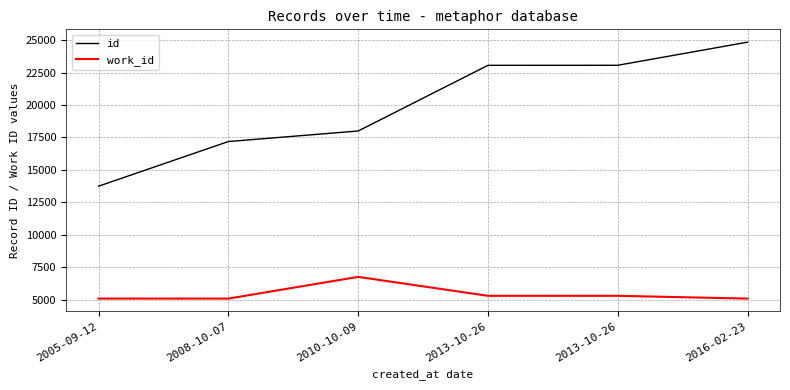

How many lines are shown in the chart?

2